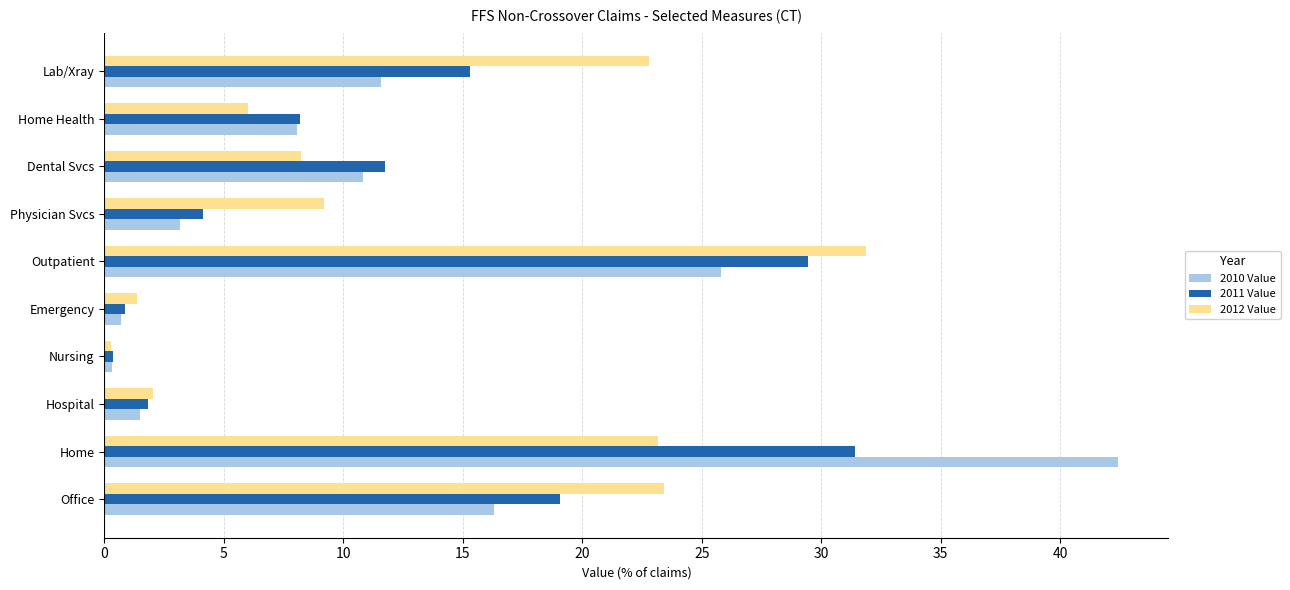

What is the sum of all 2012 Value values?

128.4